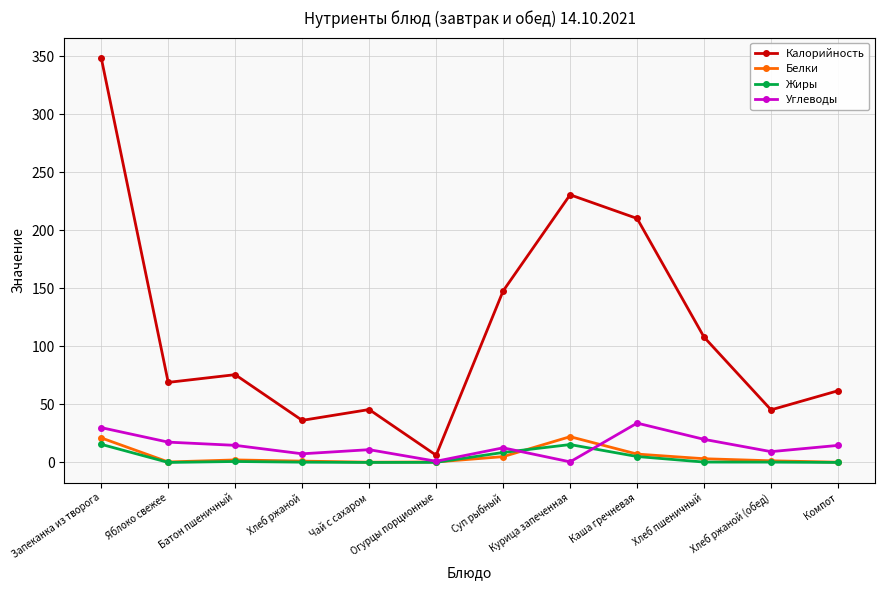

What is the maximum value shown in the chart?

348.8